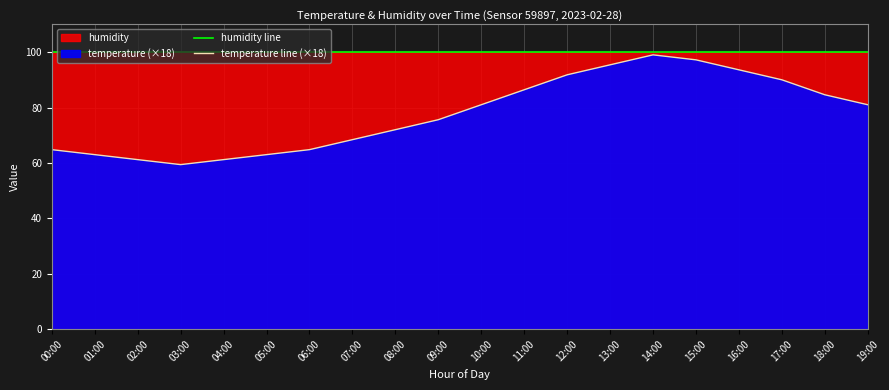

What value does the humidity line series have at 10:00?

99.9